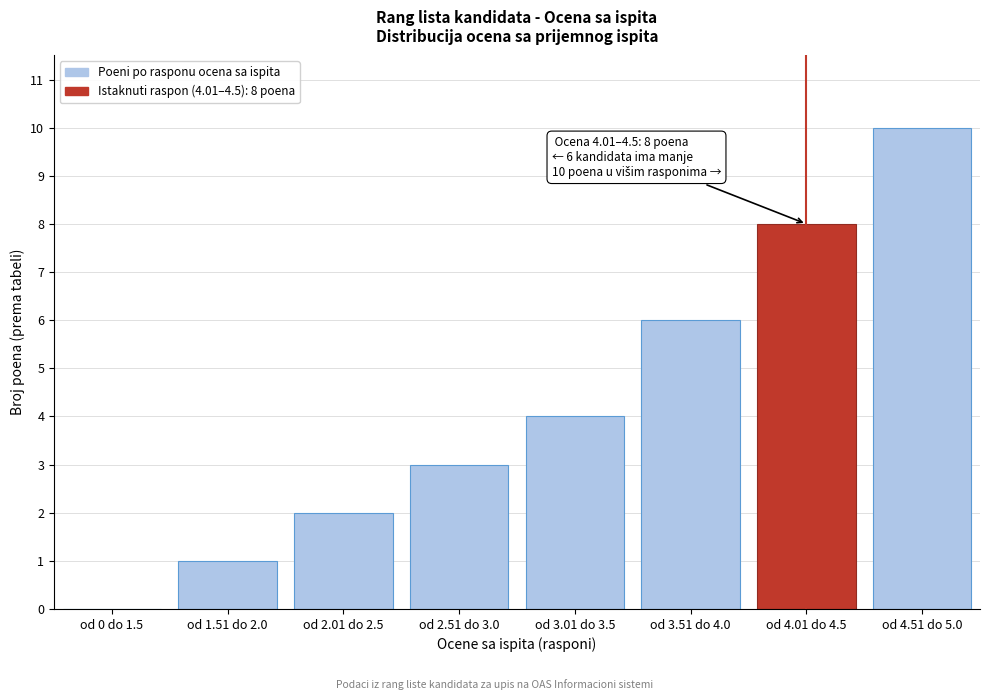

Reading left to right, list all the values displayed in this chart.

od 0 do 1.5=0	od 1.51 do 2.0=1	od 2.01 do 2.5=2	od 2.51 do 3.0=3	od 3.01 do 3.5=4	od 3.51 do 4.0=6	od 4.01 do 4.5=8	od 4.51 do 5.0=10